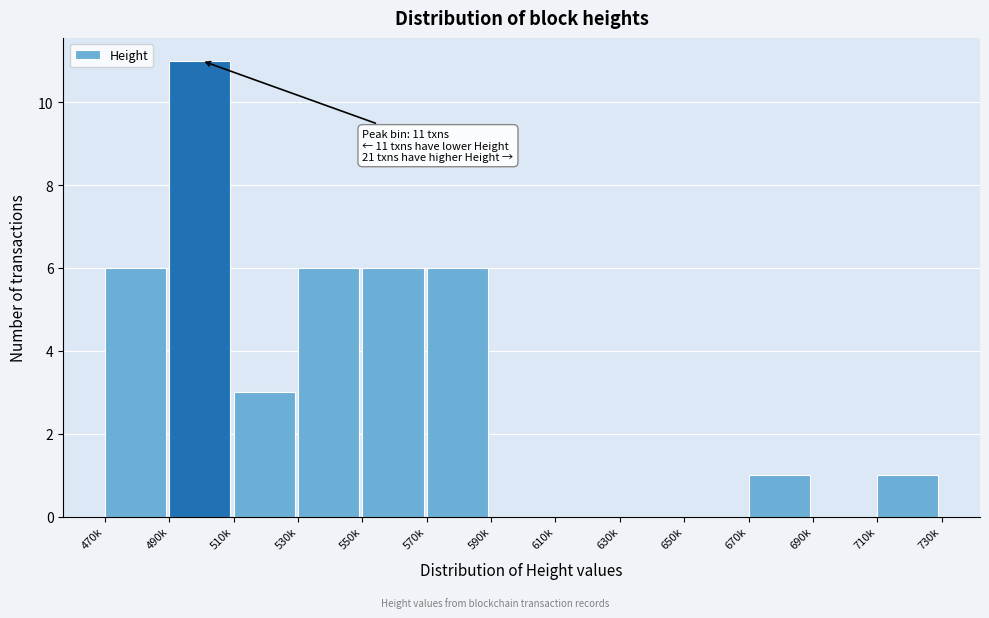

Reading left to right, extract all data points from this chart.

470k=6	490k=11	510k=3	530k=6	550k=6	570k=6	590k=0	610k=0	630k=0	650k=0	670k=1	690k=0	710k=1